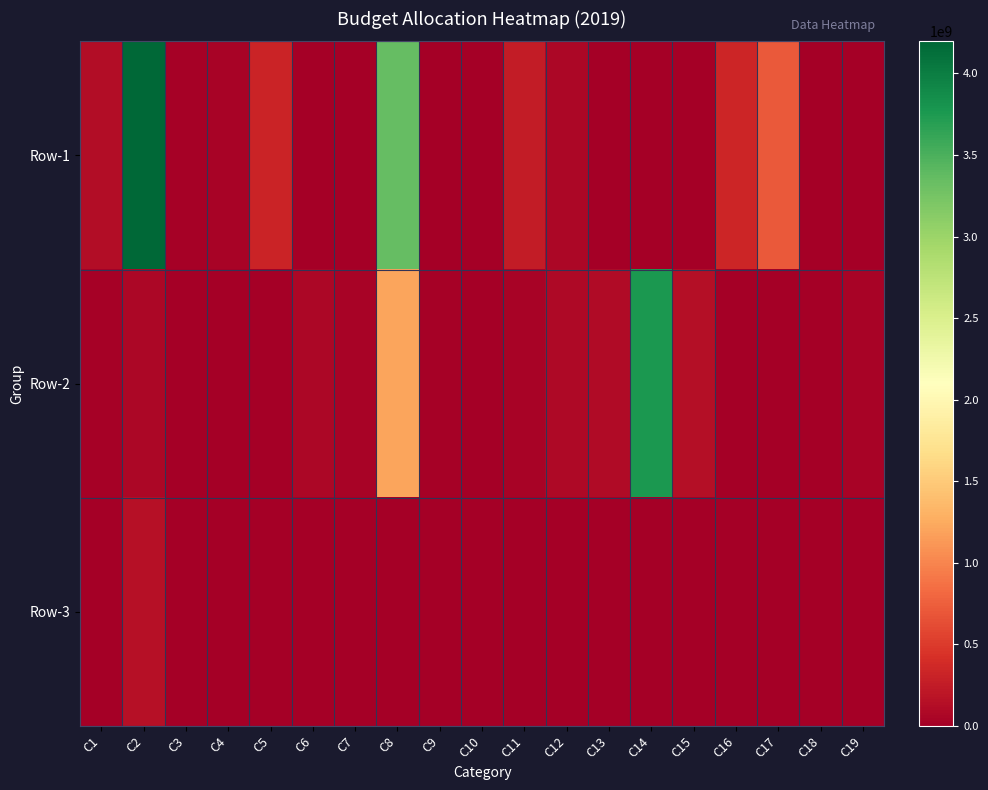

Between C9 and C13, which series saw the biggest shift?

Row-2